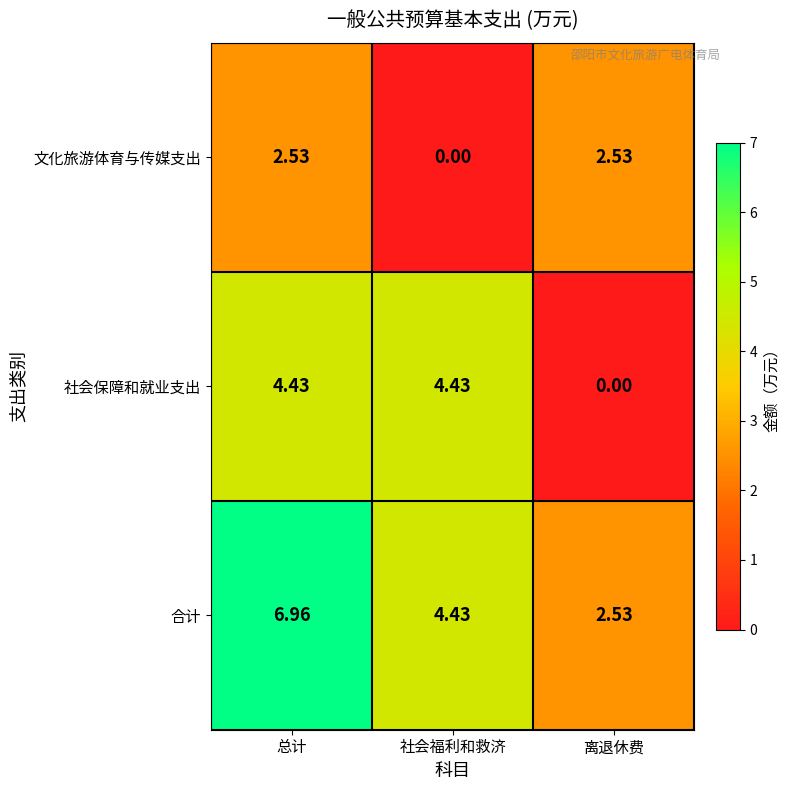

Between 社会福利和救济 and 离退休费, which series saw the biggest shift?

社会保障和就业支出